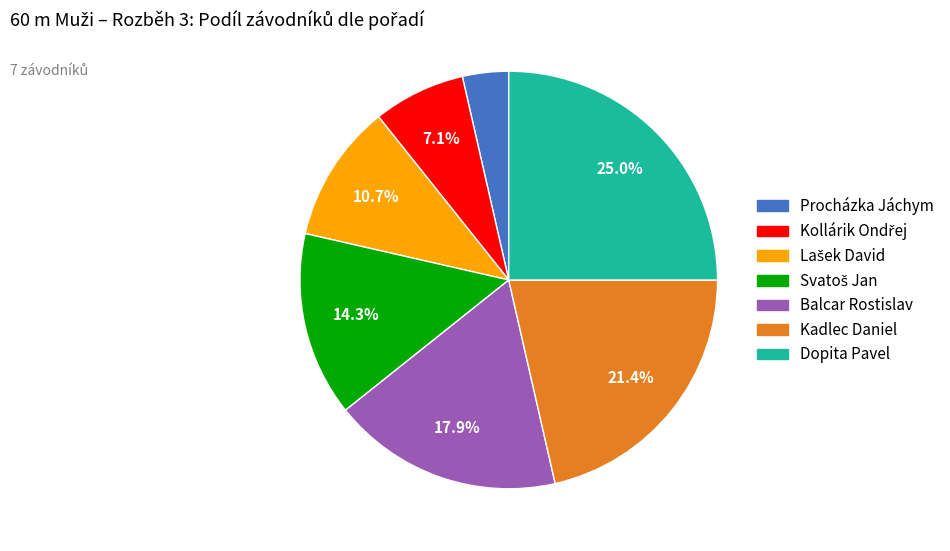

Which has a higher value, Kadlec Daniel or Balcar Rostislav?

Kadlec Daniel